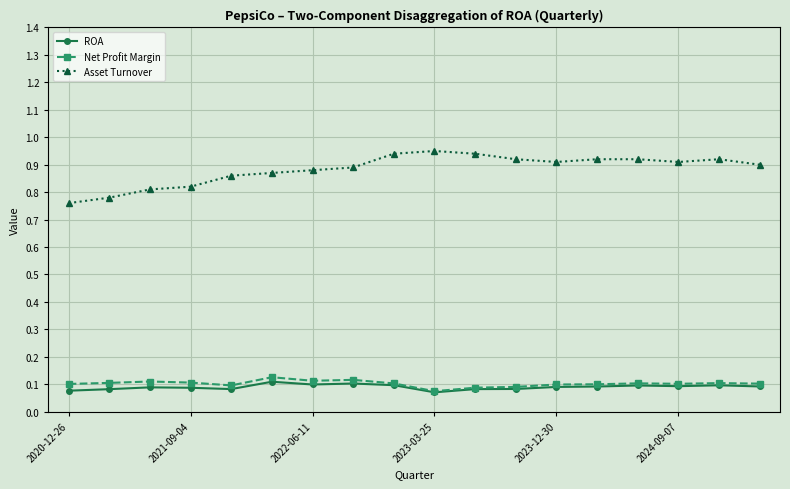

True or false: Net Profit Margin has more than 0 points higher than both neighbors.

True